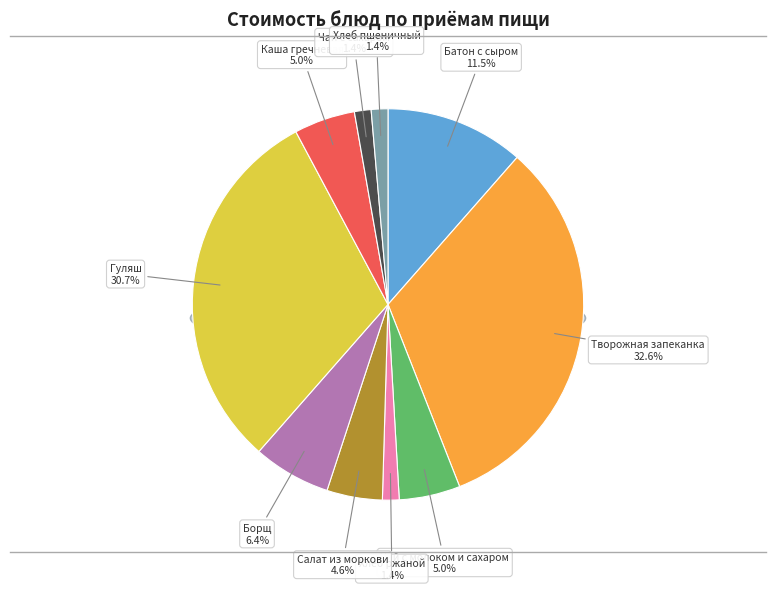

Is Чай с сахаром the majority of the pie?

No